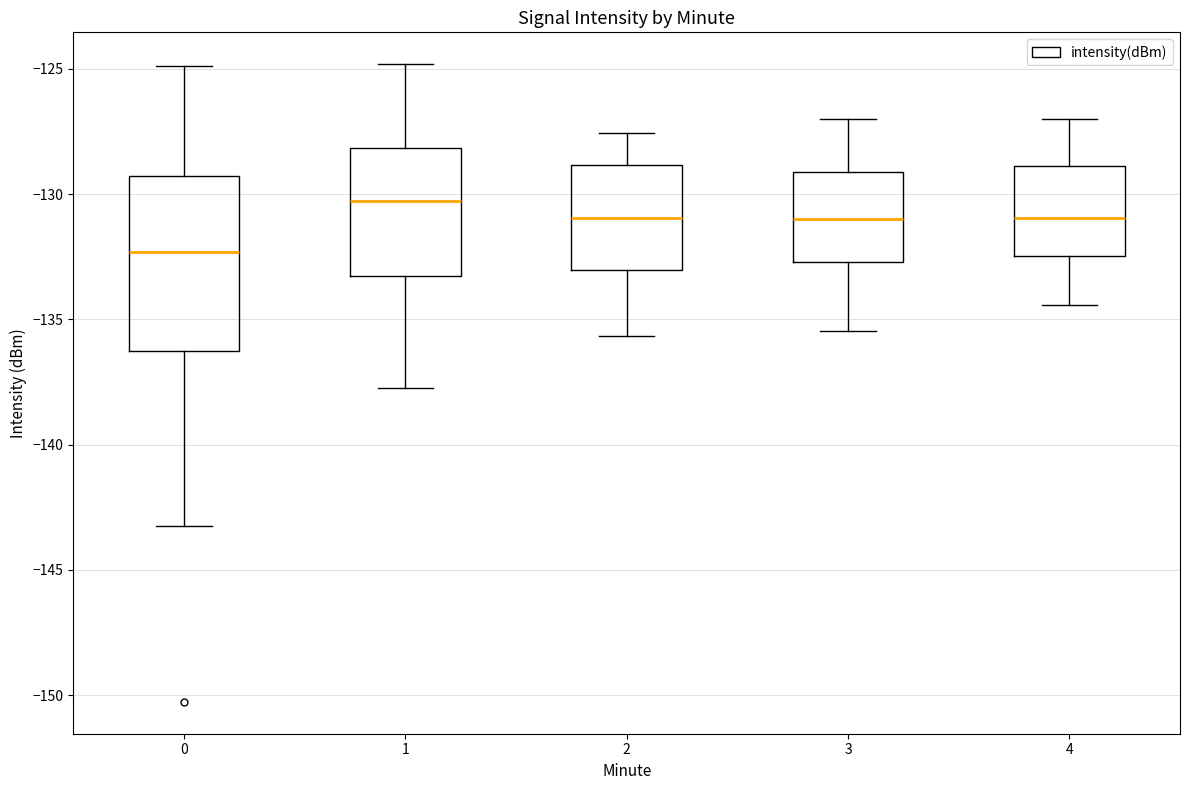

Where does the upper whisker of the box at x = 3 end on the y-axis? The values are not printed on the chart, so give them approximately, as read against the axis.

-127.0